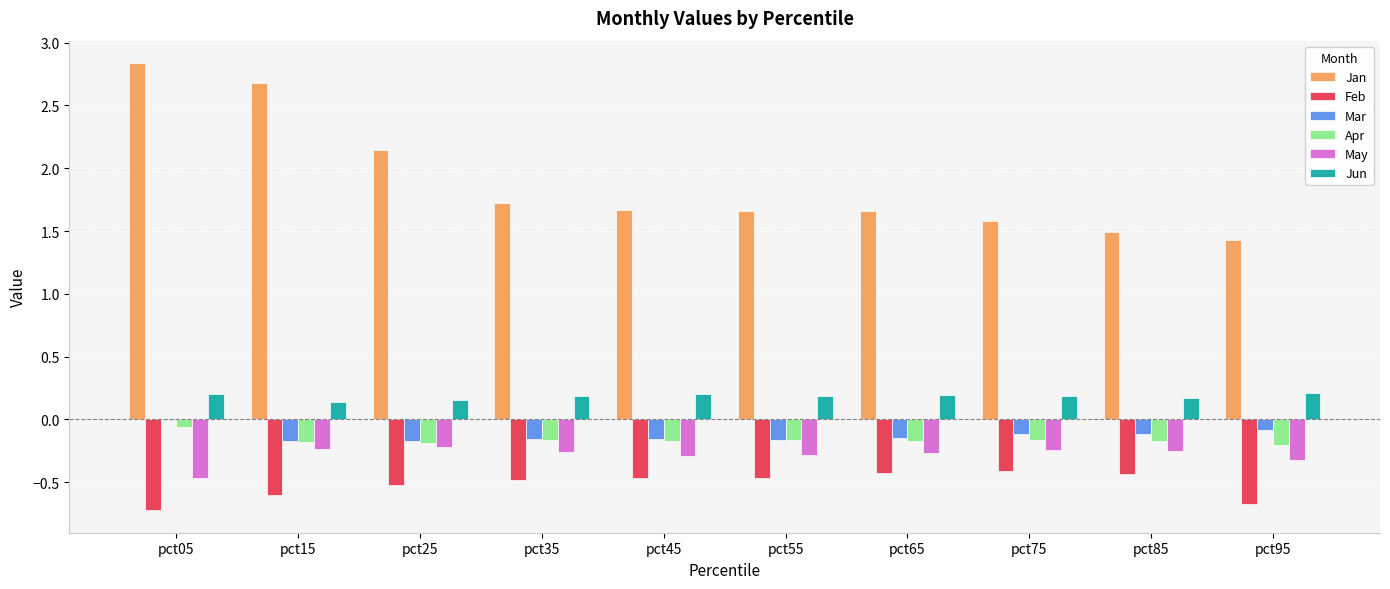

Are the bars horizontal?

No